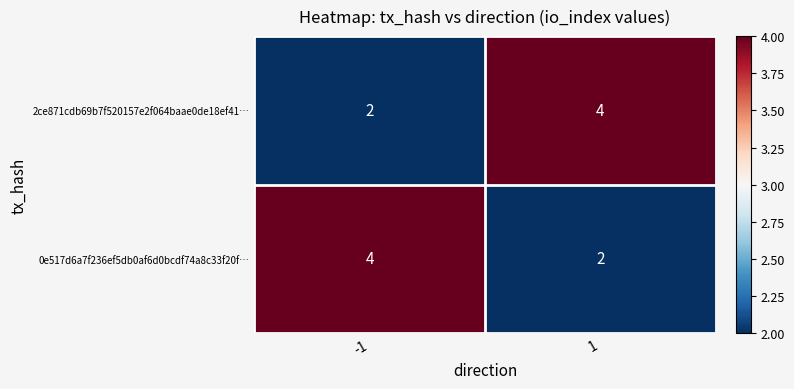

The value of 0e517d6a7f236ef5db0af6d0bcdf74a8c33f20f… at -1 is 5. True or false?

False